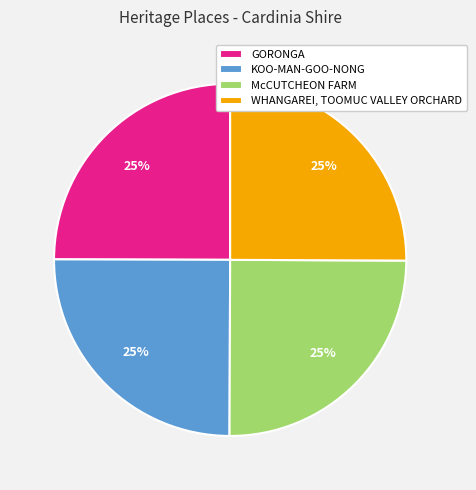

What percentage is the KOO-MAN-GOO-NONG slice, to the nearest percent?

25%